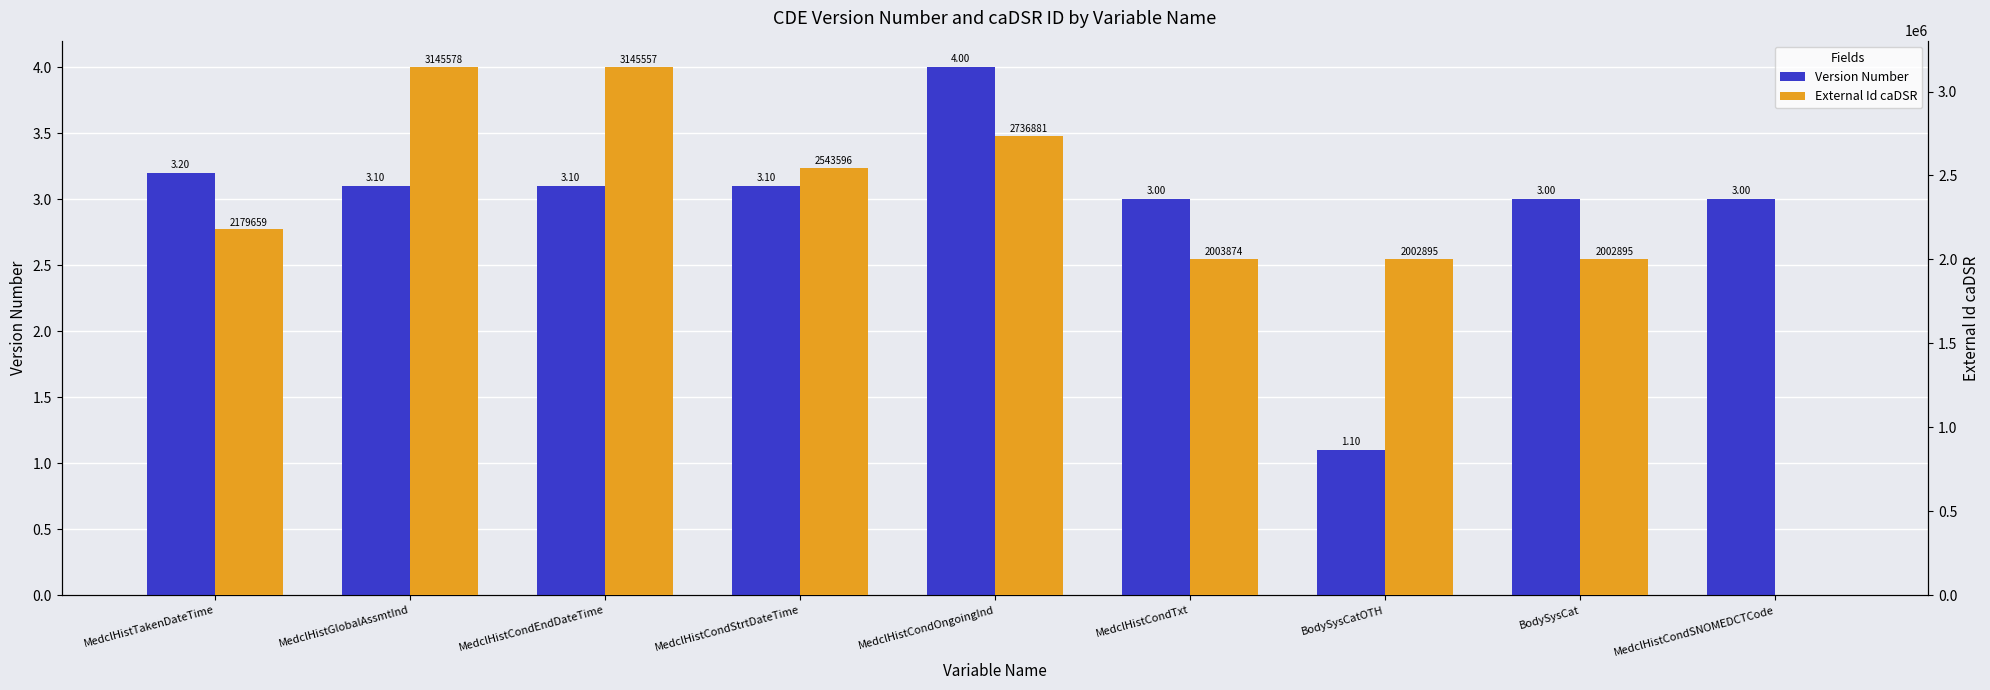

What is the difference between the maximum and minimum values in the External Id caDSR series?

3145578.0